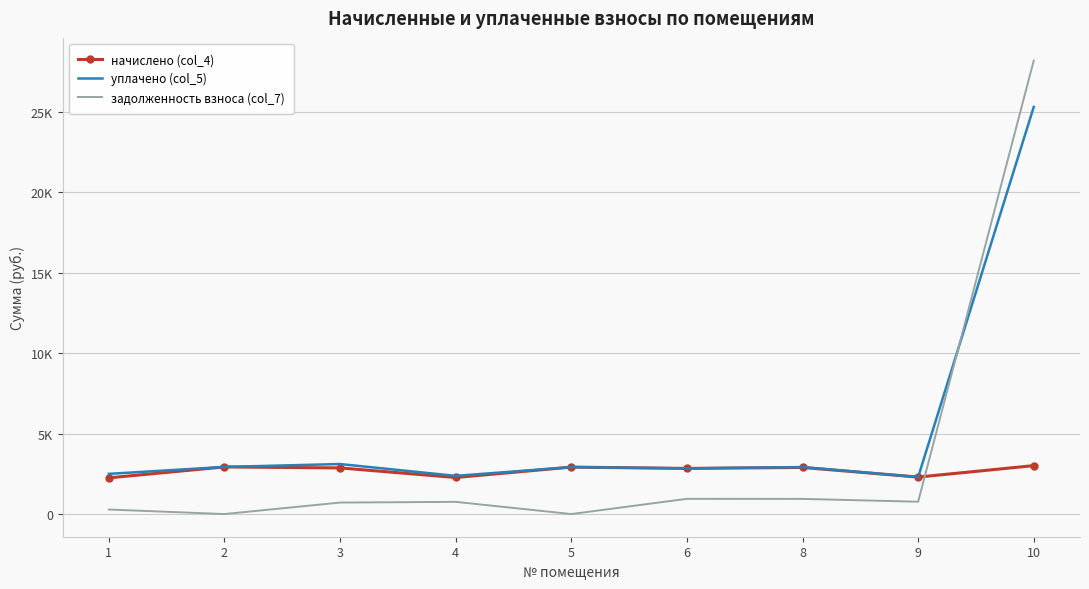

Which series has the largest total across all categories?

уплачено (col_5)